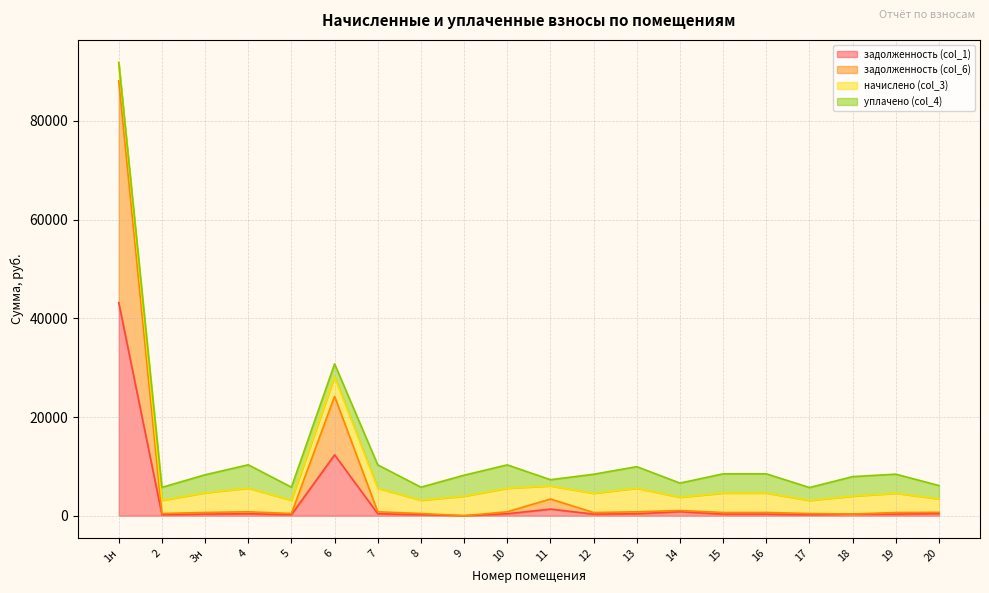

What is the value of the задолженность (col_1) point at the 1st from the left?

43161.6